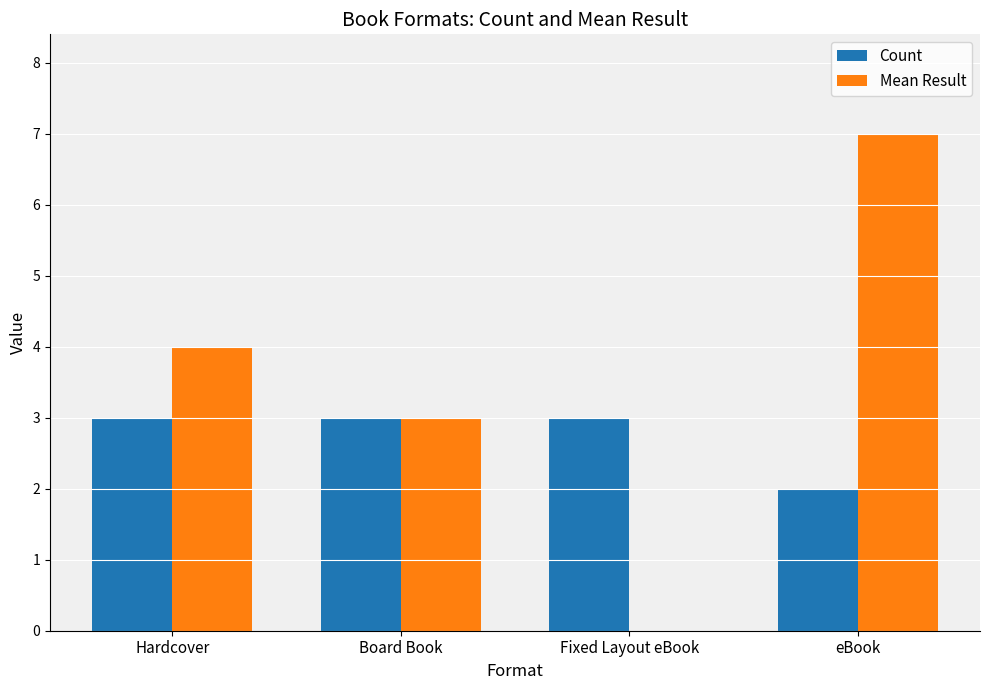

What is the maximum value shown in the chart?

7